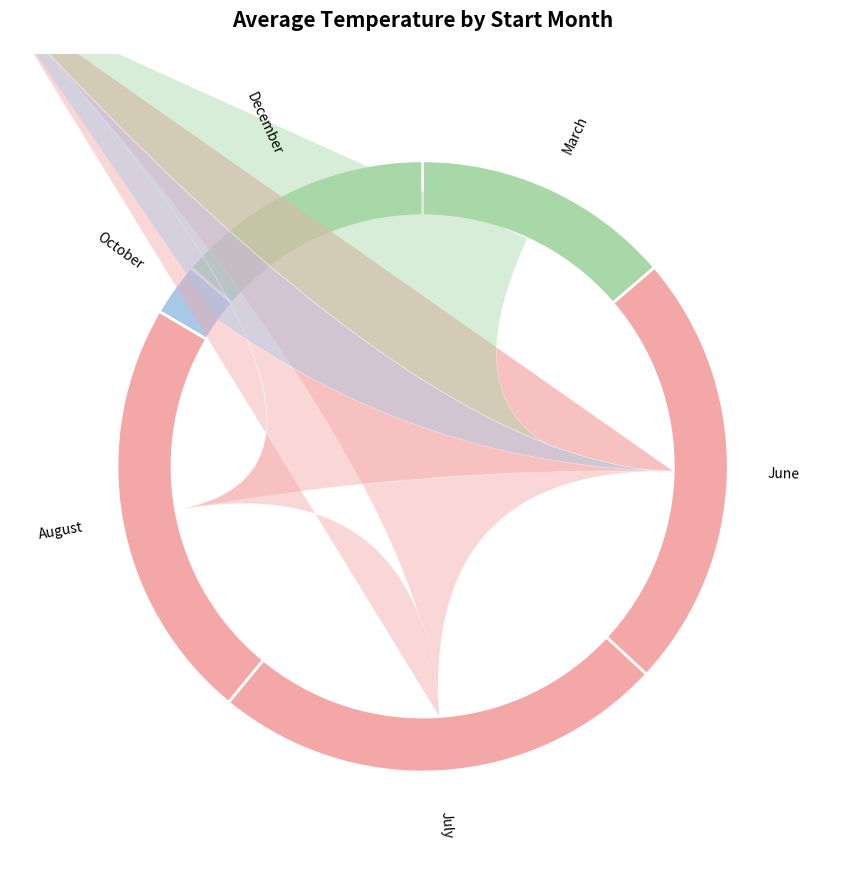

Count the number of slices in the pie.

6